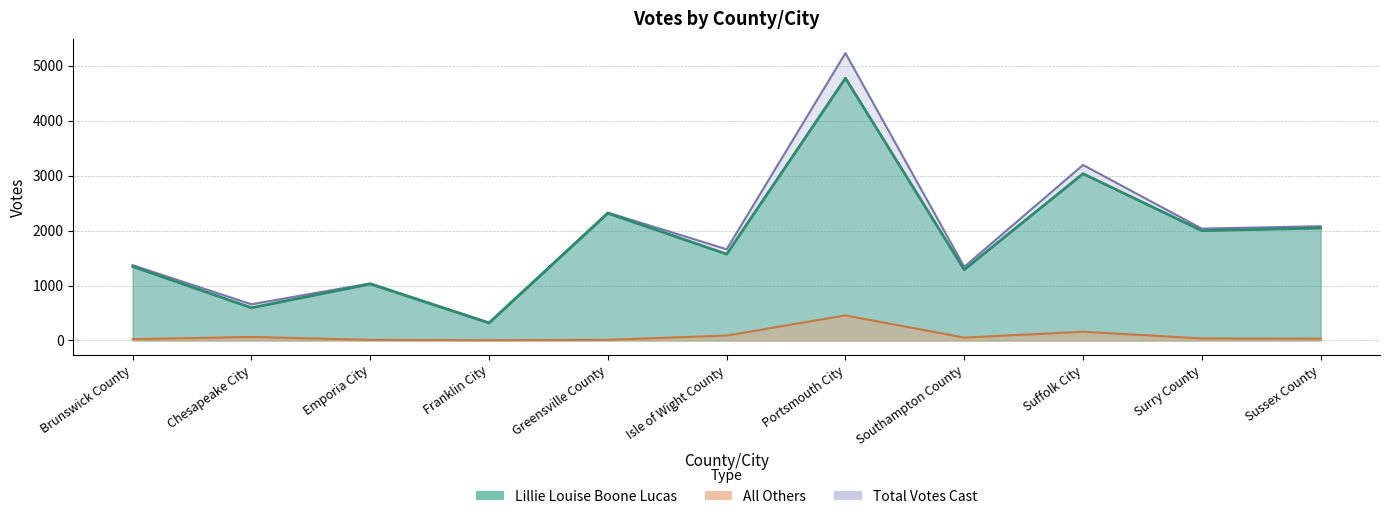

True or false: All Others has more than 1 interior local peaks.

True